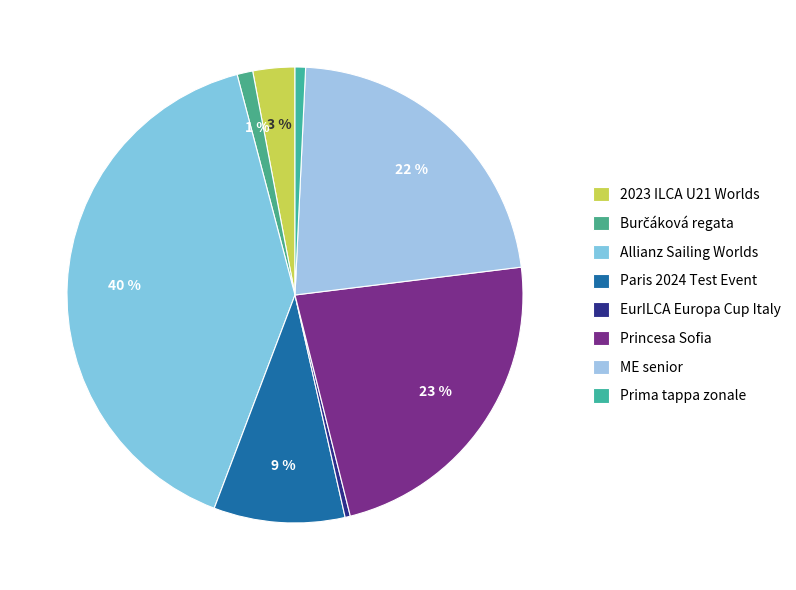

How many segments does this pie chart have?

8